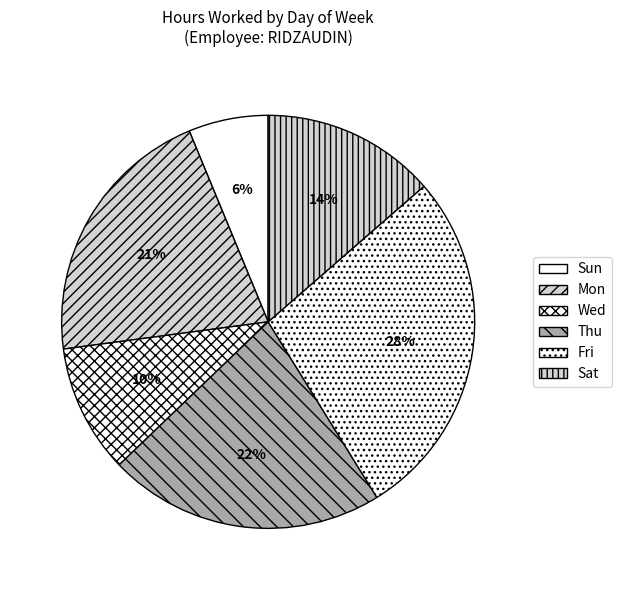

Which slice is the smallest?

Sun